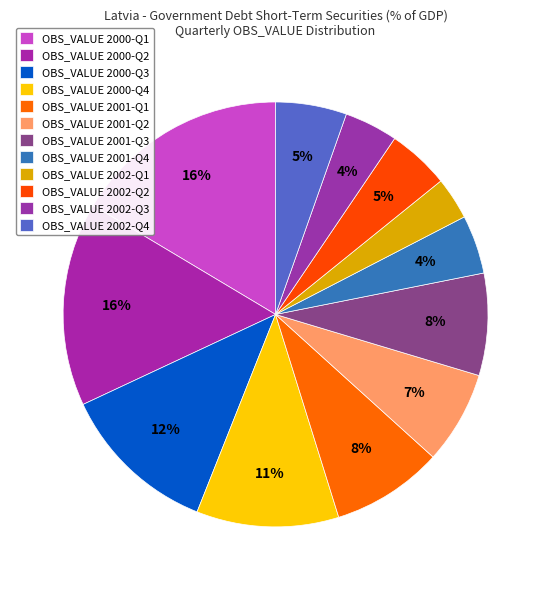

Count the number of slices in the pie.

12